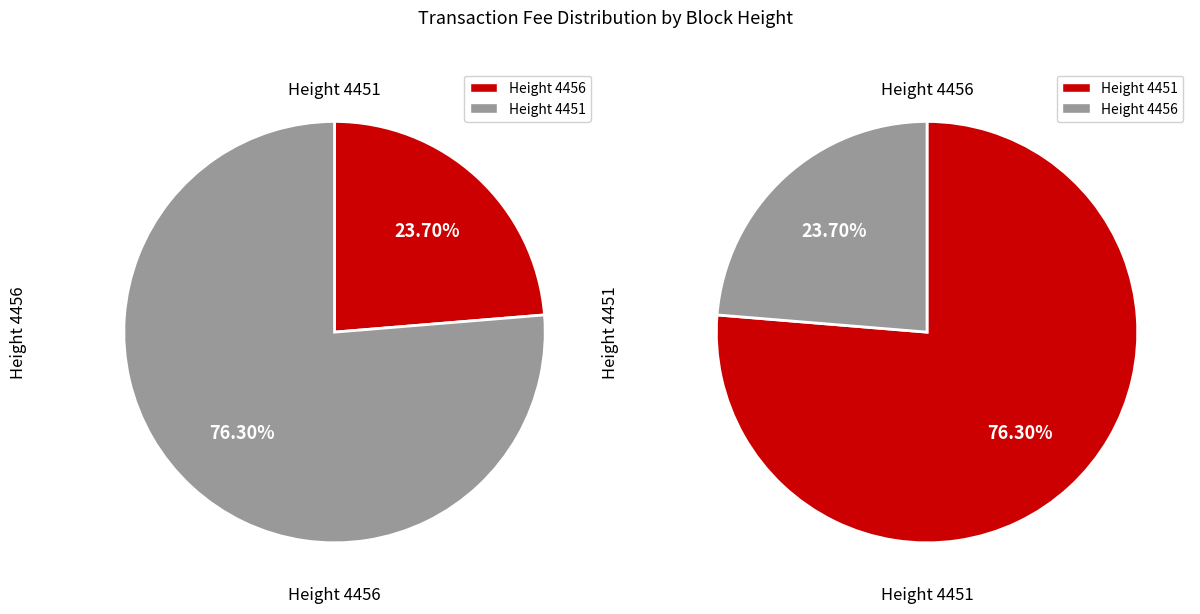

What percentage is the 4451 slice, to the nearest percent?

76%